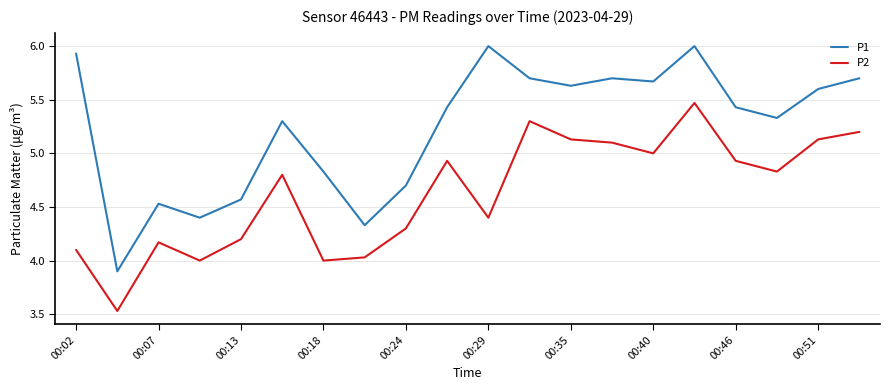

What is the maximum value for P1?

6.0